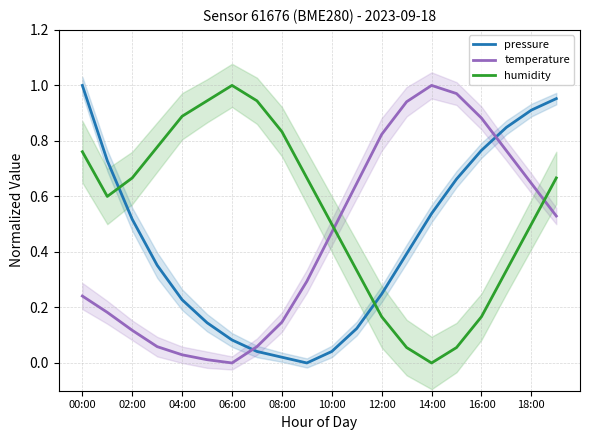

Which category has the lowest value in the humidity series?

14:00